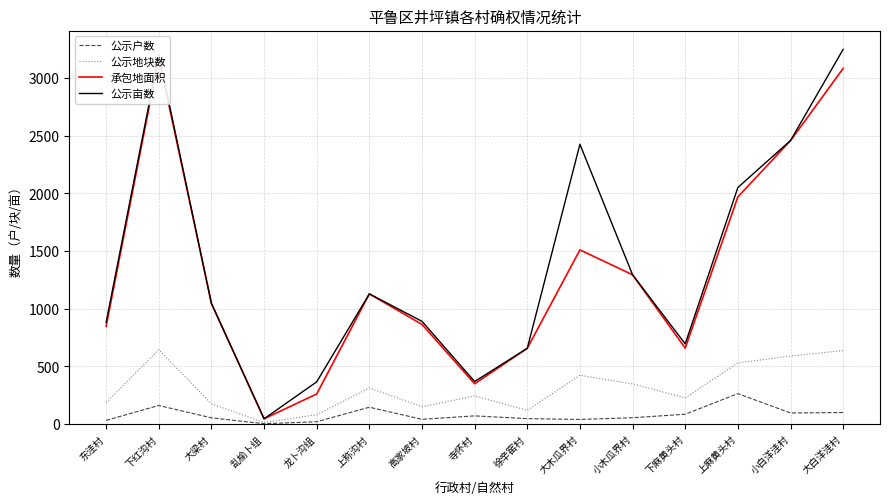

The value of 公示户数 at 下麻黄头村 is 86.0. True or false?

True